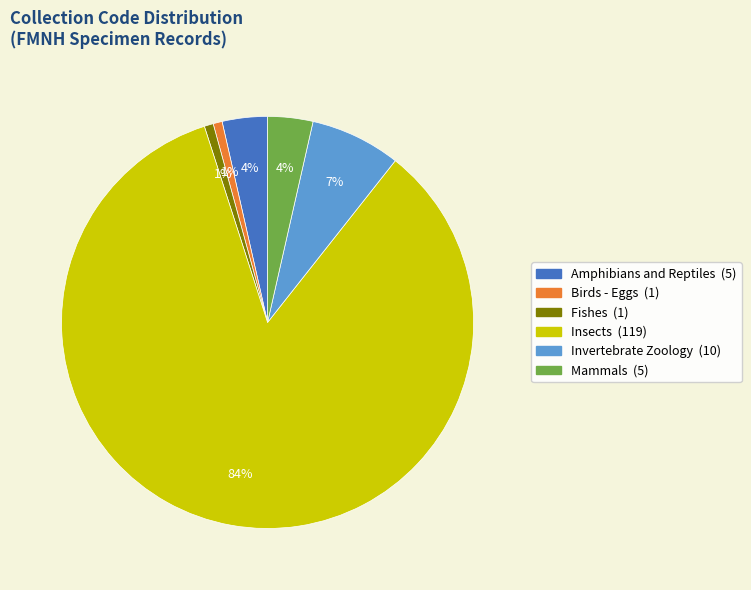

Which slice is the largest?

Insects